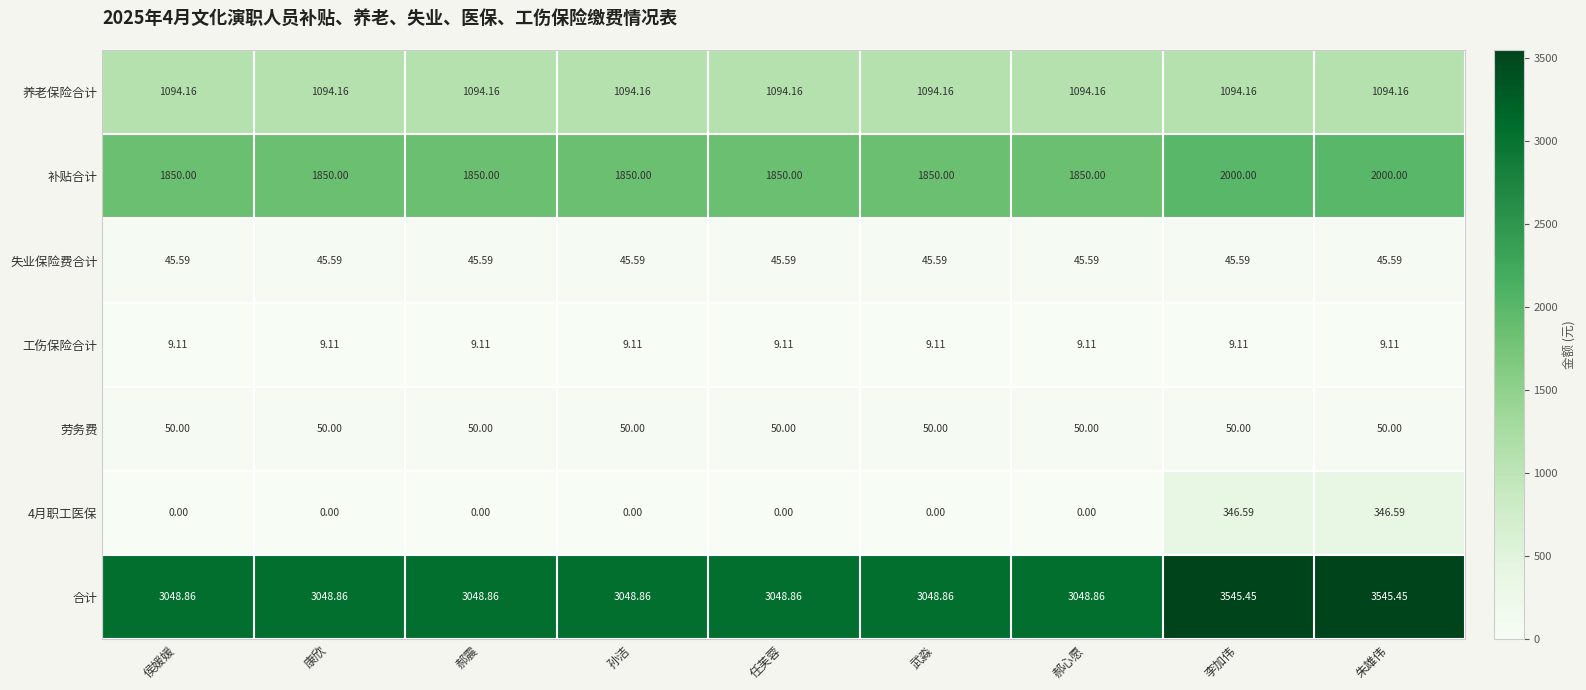

Rank the series at 李加伟 from highest to lowest value.

合计, 补贴合计, 养老保险合计, 4月职工医保, 劳务费, 失业保险费合计, 工伤保险合计